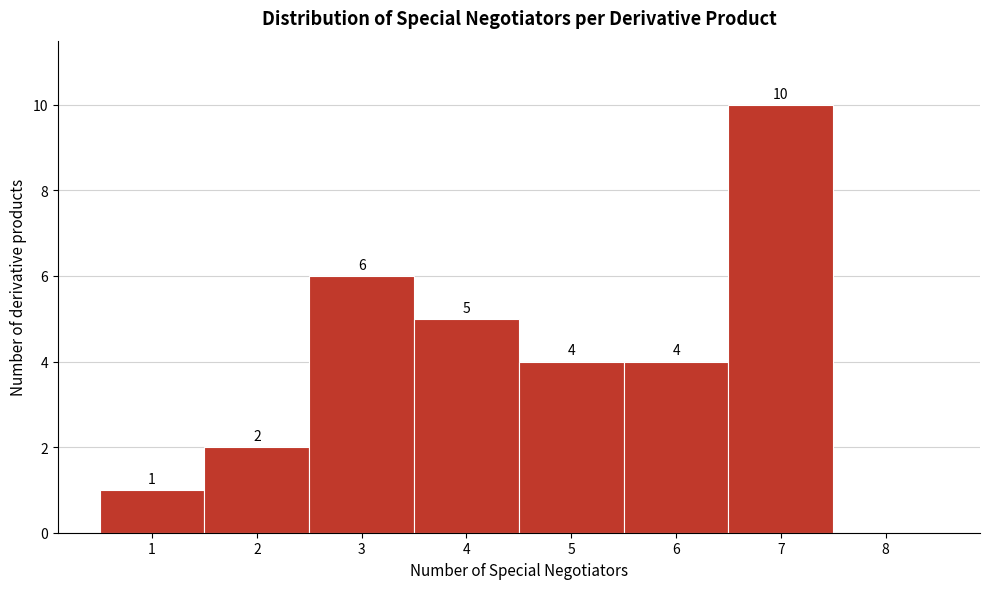

Over which range of the x-axis is the bar tallest?

6.5 to 7.5